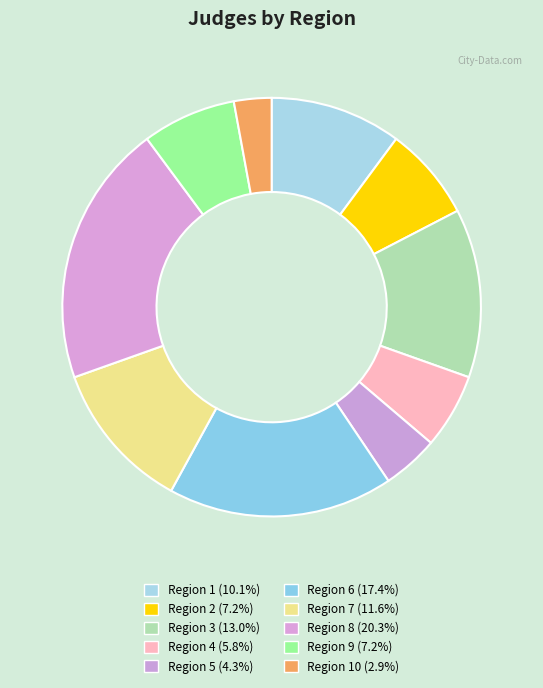

Count the number of slices in the pie.

10